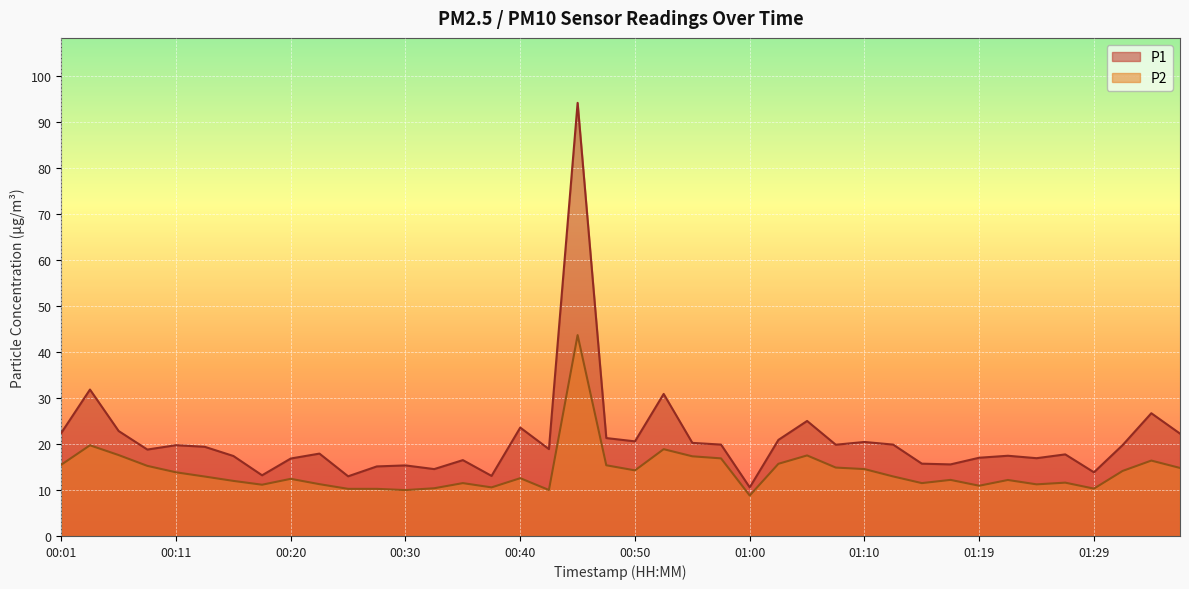

What is the value of the P1 point at the 36th from the left?

17.8